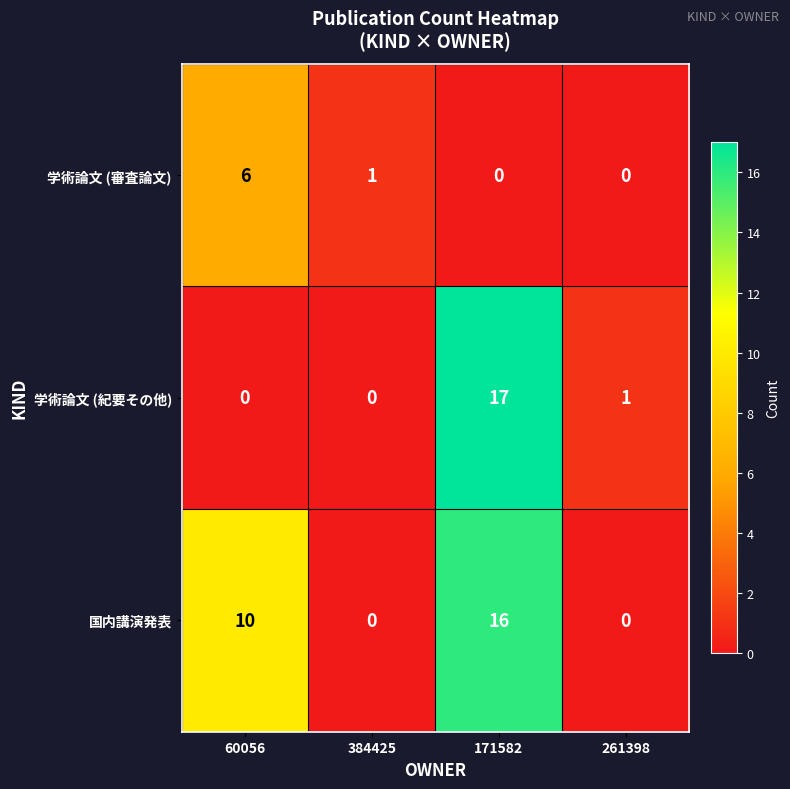

What is the difference between the maximum and minimum values in the 国内講演発表 series?

16